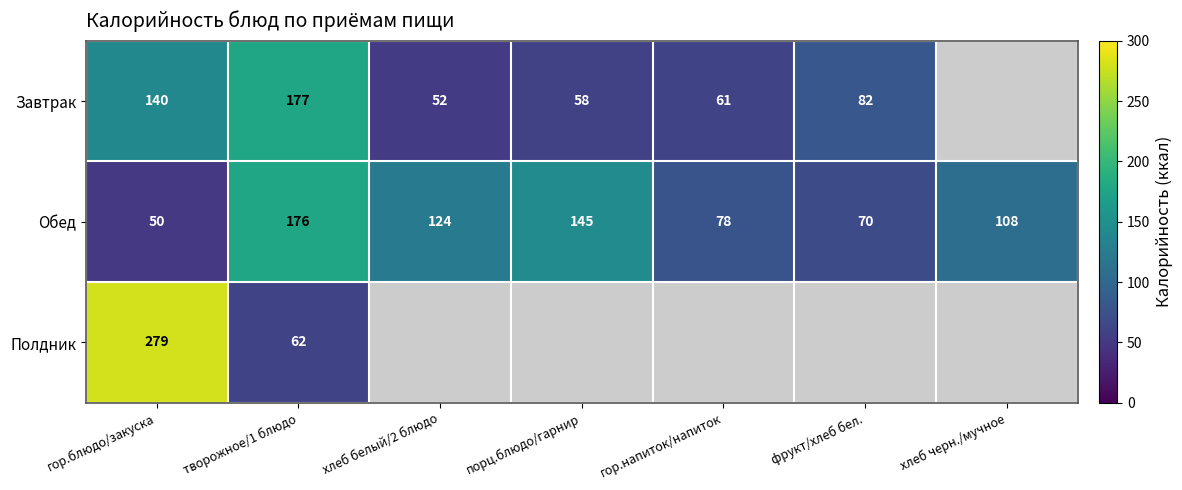

What is the spread (max minus min) of values at гор.блюдо/закуска?

229